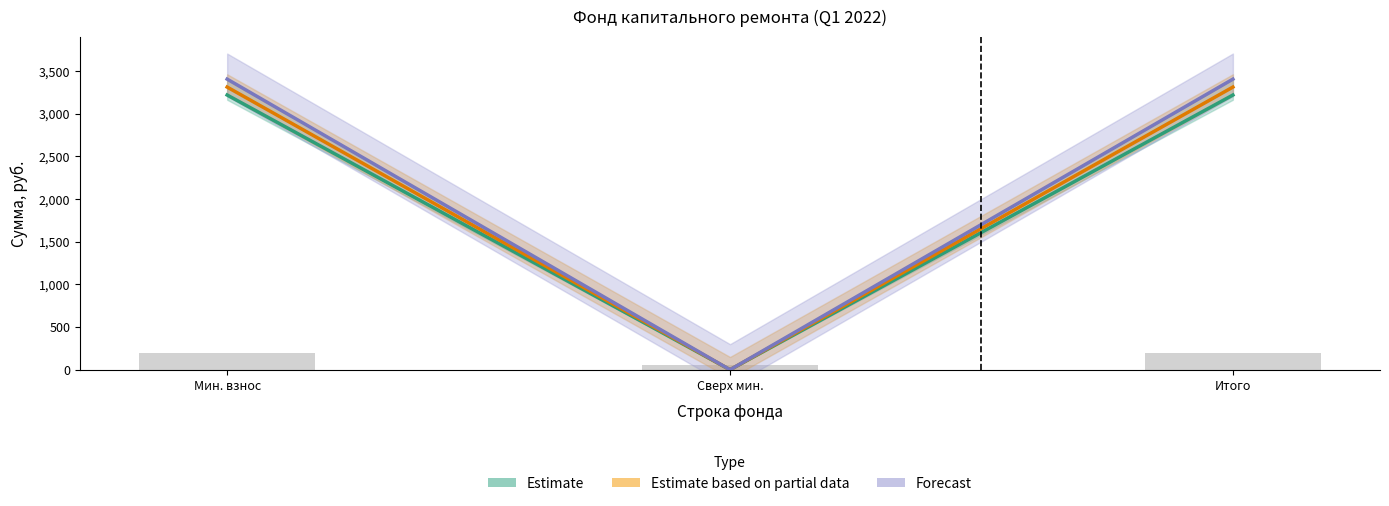

The value of Forecast at Мин. взнос is 1103.1. True or false?

False